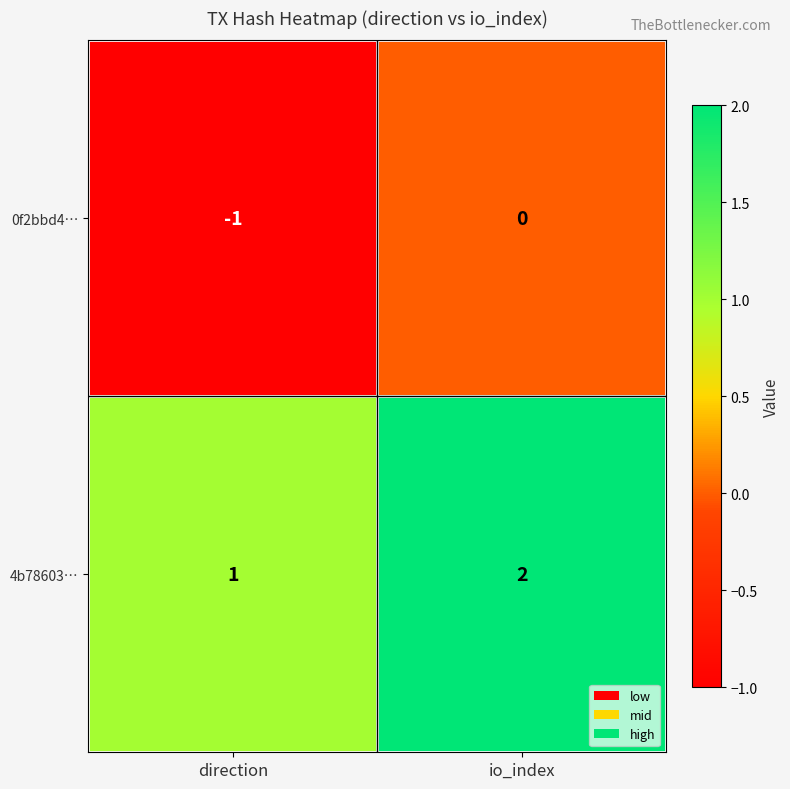

Which category has the lowest value across all series?

direction